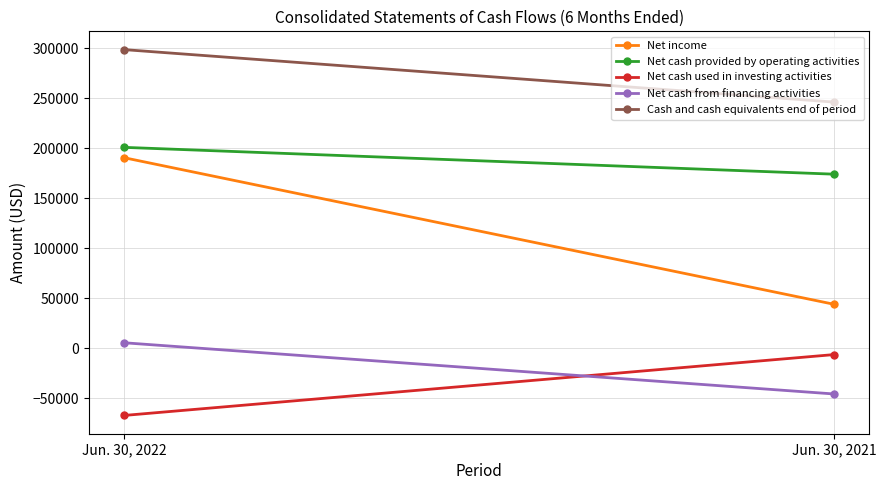

Count the Net income values in the range 43822 to 190349.

2